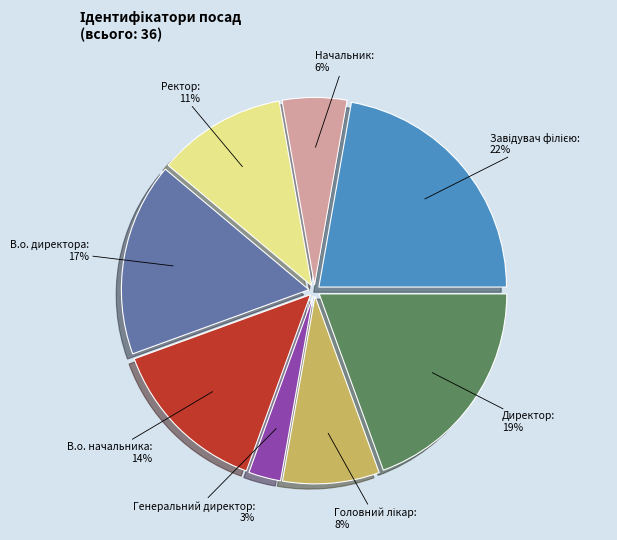

Is it true that Ректор is 11% of the pie?

True